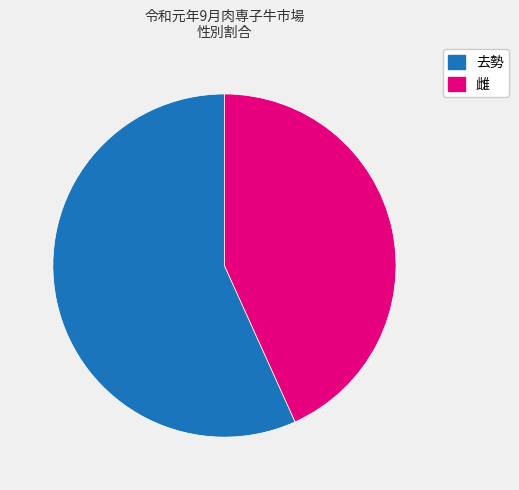

To the nearest percent, what percentage of the pie is 雌?

43%